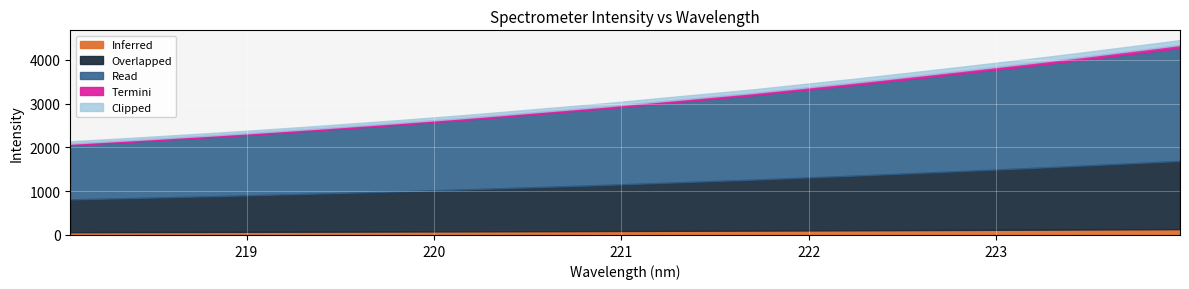

What is the difference between the maximum and minimum values?

2310.0